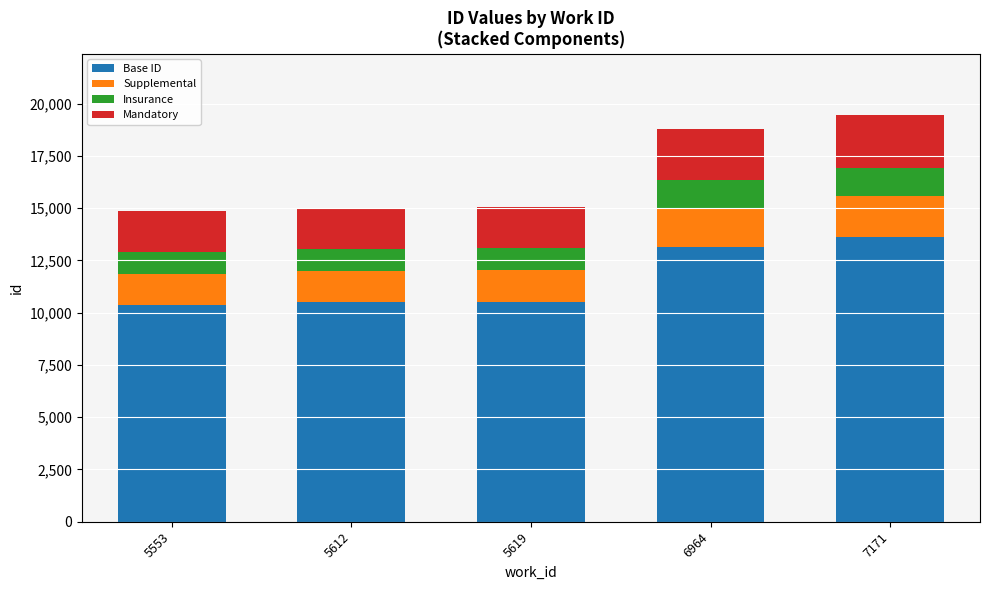

What is the highest value of the Base ID series?

13623